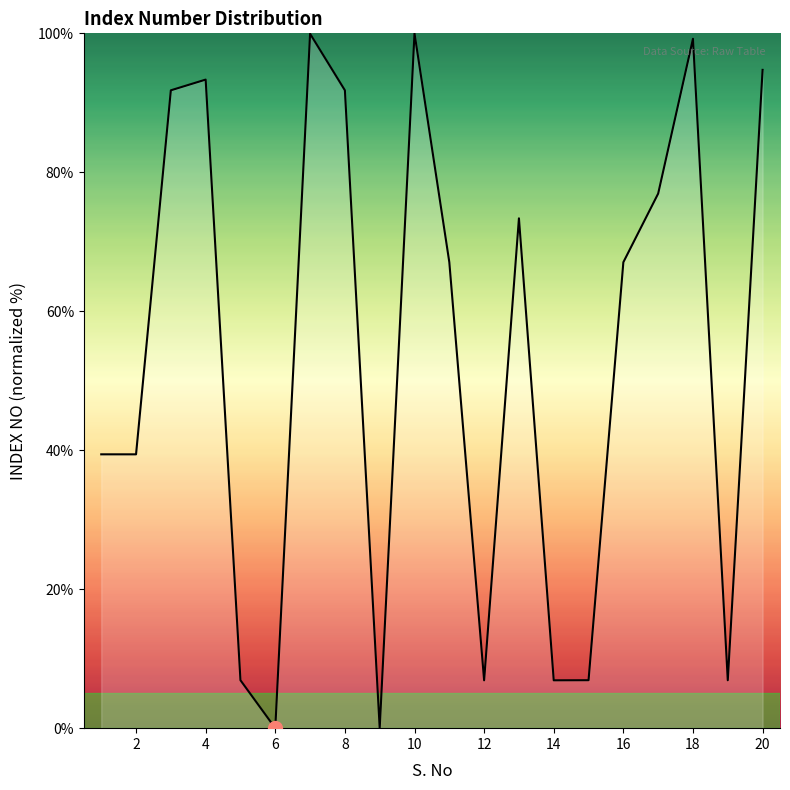

What is the maximum value shown in the chart?

100.0